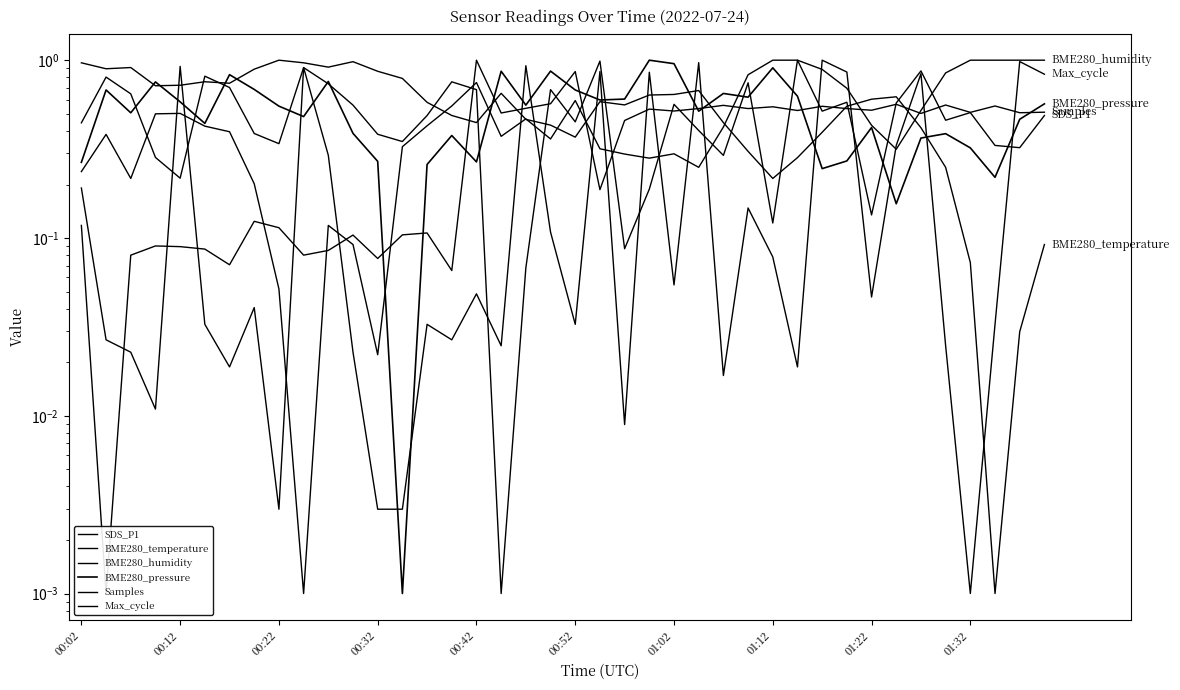

What is the spread (max minus min) of values at 27?

0.7